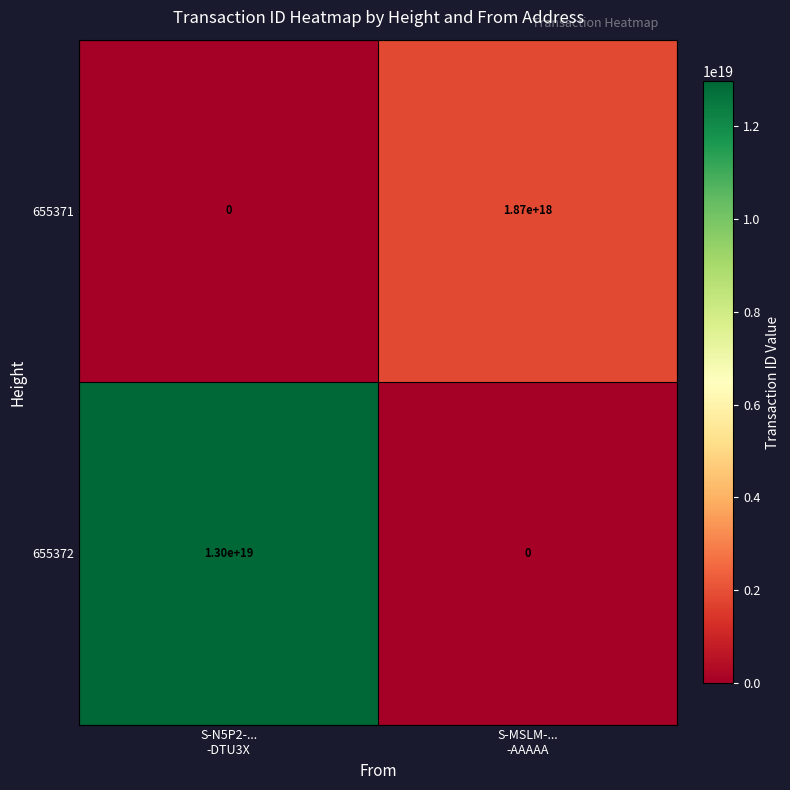

Which series changed the most between S-N5P2-...
-DTU3X and S-MSLM-...
-AAAAA?

655372